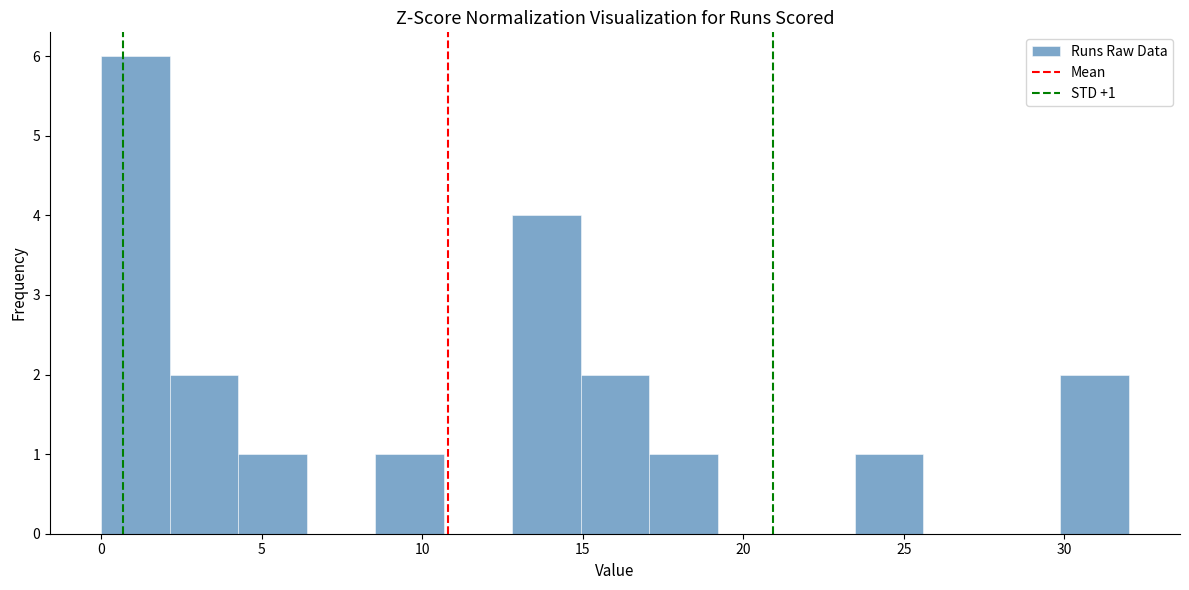

Over which range of the x-axis is the bar tallest?

0.0 to 2.0